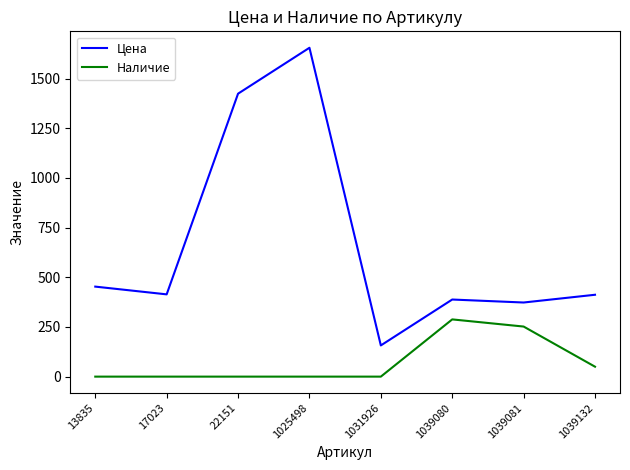

Does the chart have visible grid lines?

No